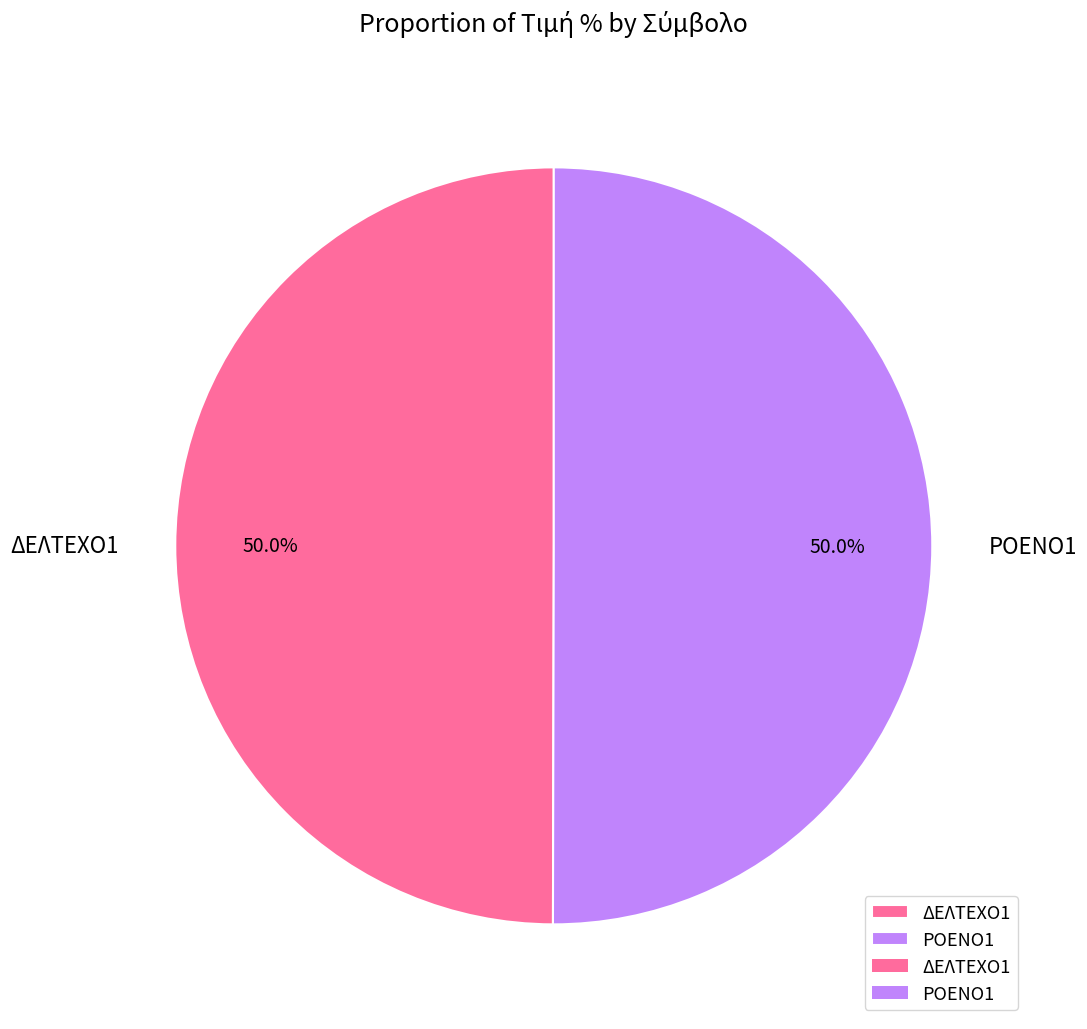

Approximately how many times larger is the value at ΔΕΛΤΕΧΟ1 compared to ΡΟΕΝΟ1?

1.0